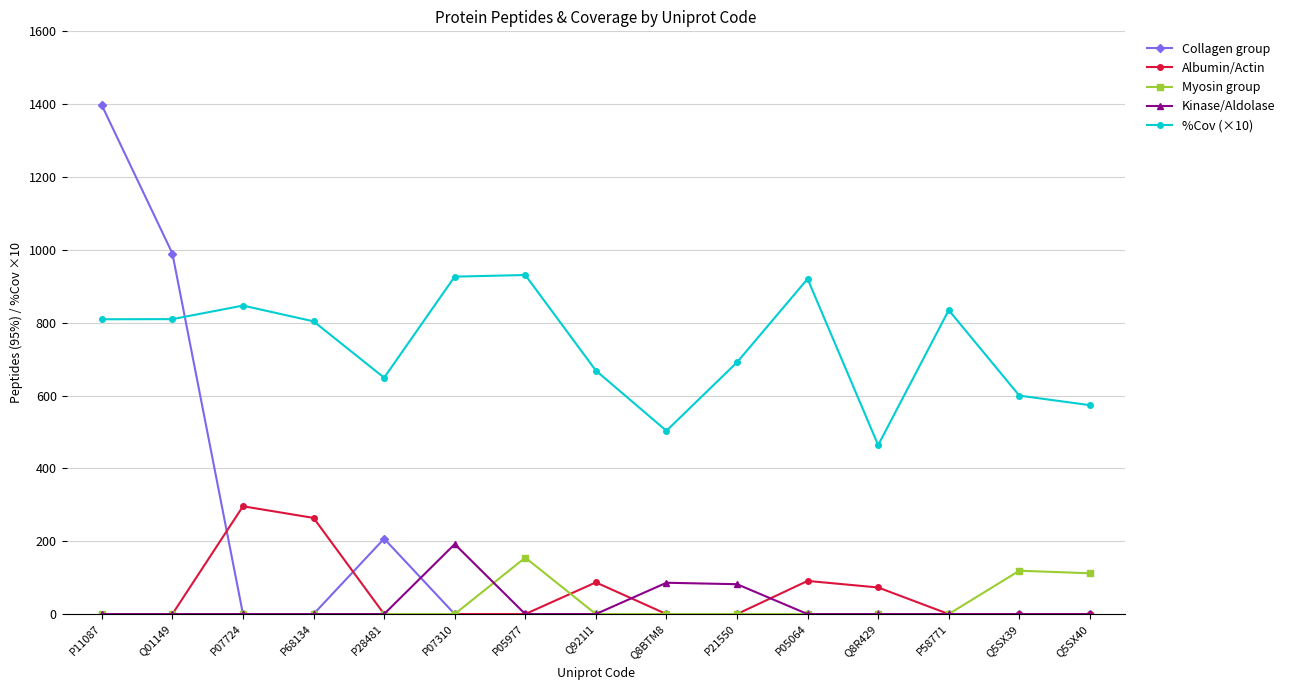

True or false: Kinase/Aldolase and Myosin group intersect in this chart.

True